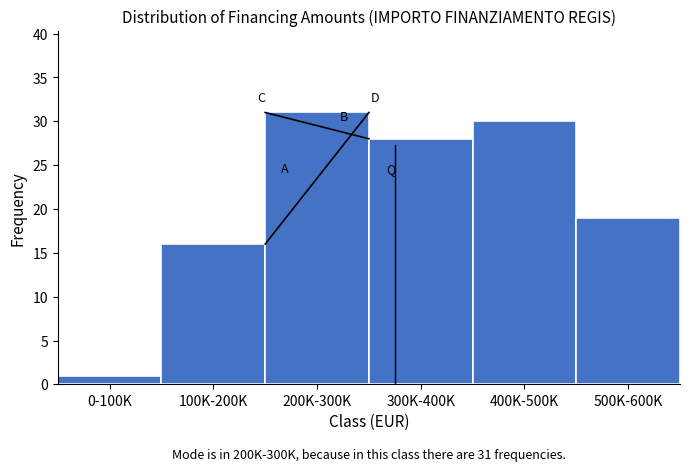

Reading left to right, what are all the values shown in this chart?

0-100K=1	100K-200K=16	200K-300K=31	300K-400K=28	400K-500K=30	500K-600K=19